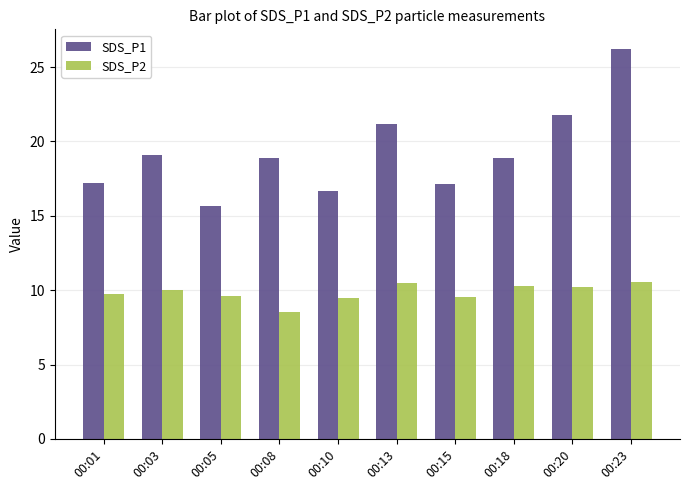

What is the sum of all SDS_P1 values?

192.8